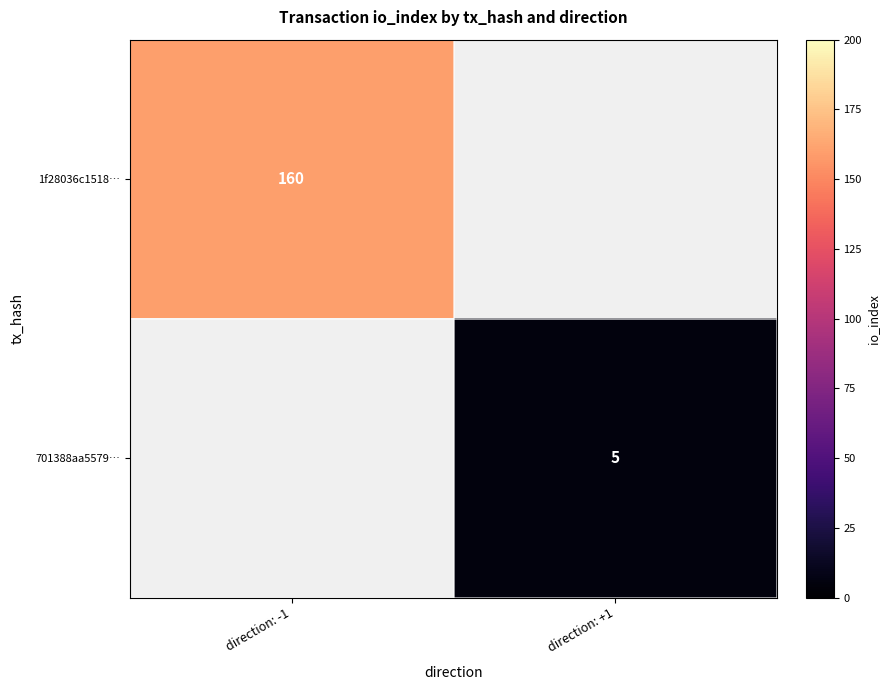

True or false: 701388aa5579… has a value of 9 at direction: +1.

False